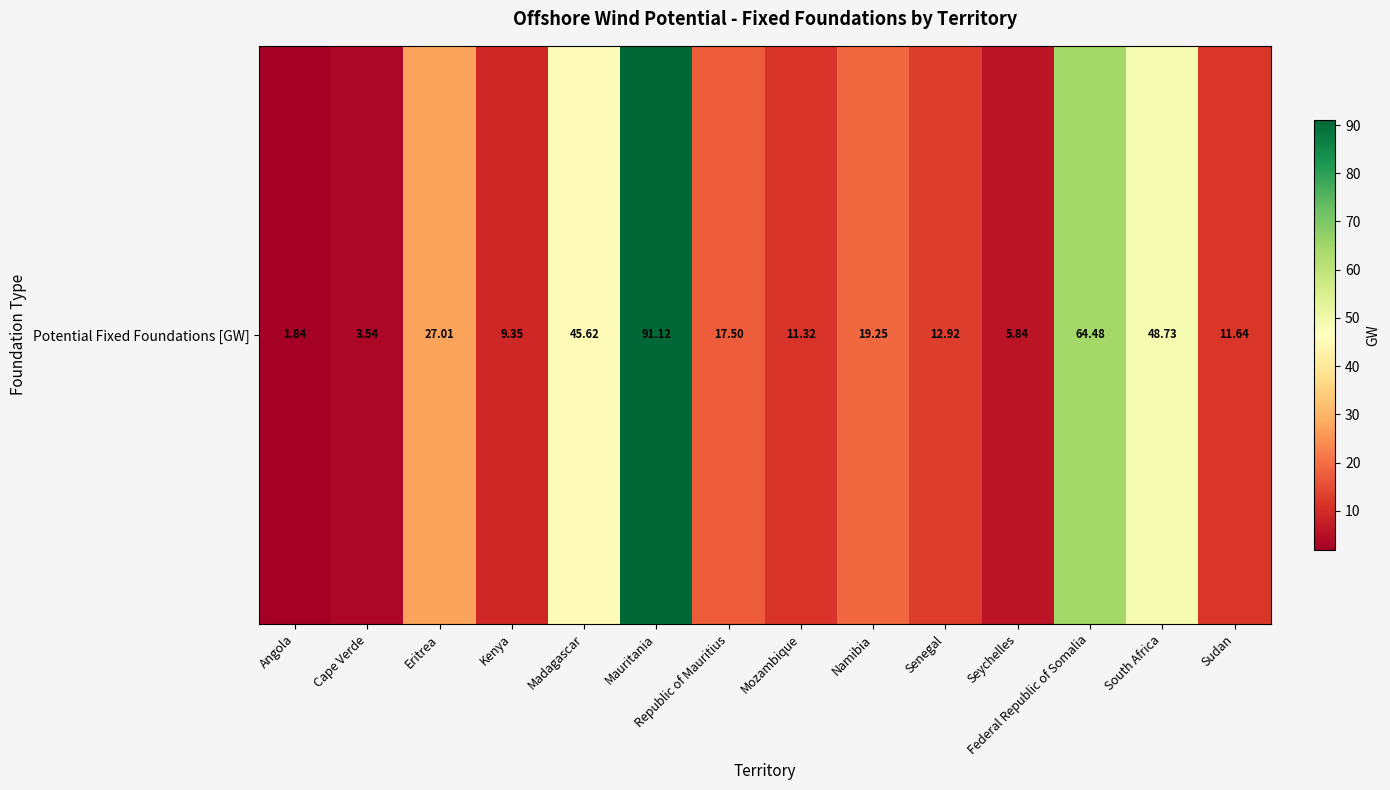

What is the average value?

26.4